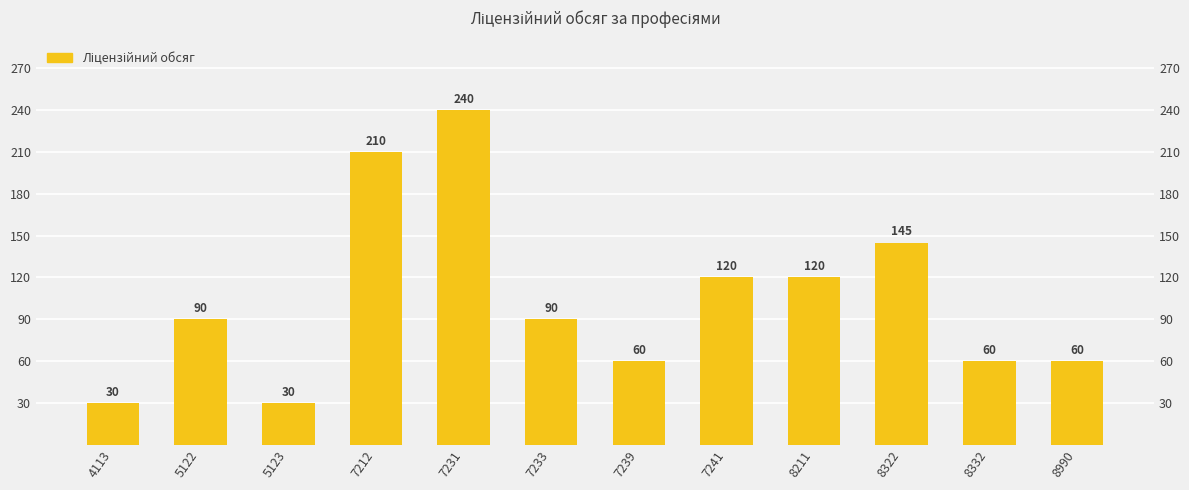

What is the value of the 9th bar from the left?

120